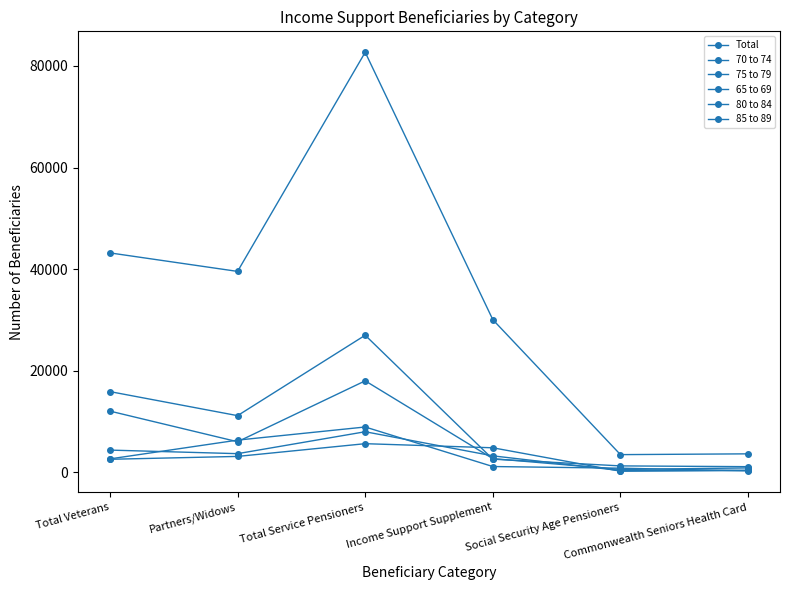

Reading left to right, extract all data points from this chart.

Total: Total Veterans=43174	Partners/Widows=39528	Total Service Pensioners=82702	Income Support Supplement=30017	Social Security Age Pensioners=3427	Commonwealth Seniors Health Card=3582
70 to 74: Total Veterans=15844	Partners/Widows=11108	Total Service Pensioners=26952	Income Support Supplement=2534	Social Security Age Pensioners=1208	Commonwealth Seniors Health Card=1055
75 to 79: Total Veterans=12003	Partners/Widows=5965	Total Service Pensioners=17968	Income Support Supplement=2639	Social Security Age Pensioners=497	Commonwealth Seniors Health Card=810
65 to 69: Total Veterans=2587	Partners/Widows=6286	Total Service Pensioners=8873	Income Support Supplement=1081	Social Security Age Pensioners=757	Commonwealth Seniors Health Card=228
80 to 84: Total Veterans=4320	Partners/Widows=3617	Total Service Pensioners=7937	Income Support Supplement=3185	Social Security Age Pensioners=281	Commonwealth Seniors Health Card=332
85 to 89: Total Veterans=2509	Partners/Widows=3075	Total Service Pensioners=5584	Income Support Supplement=4776	Social Security Age Pensioners=156	Commonwealth Seniors Health Card=313